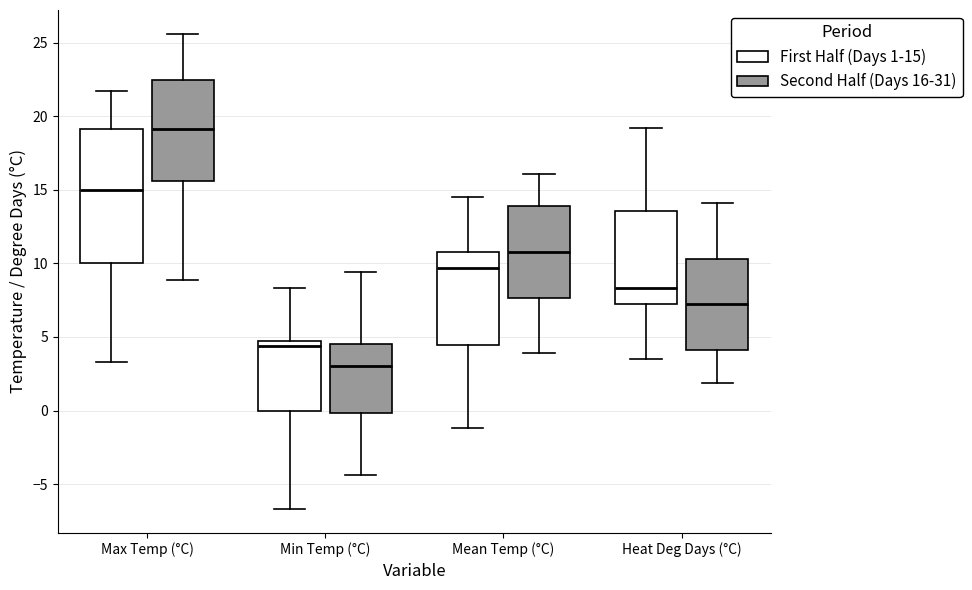

Where does the upper whisker of the box for Mean Temp (°C) (Second Half (Days 16-31)) end on the y-axis? The values are not printed on the chart, so give them approximately, as read against the axis.

16.0